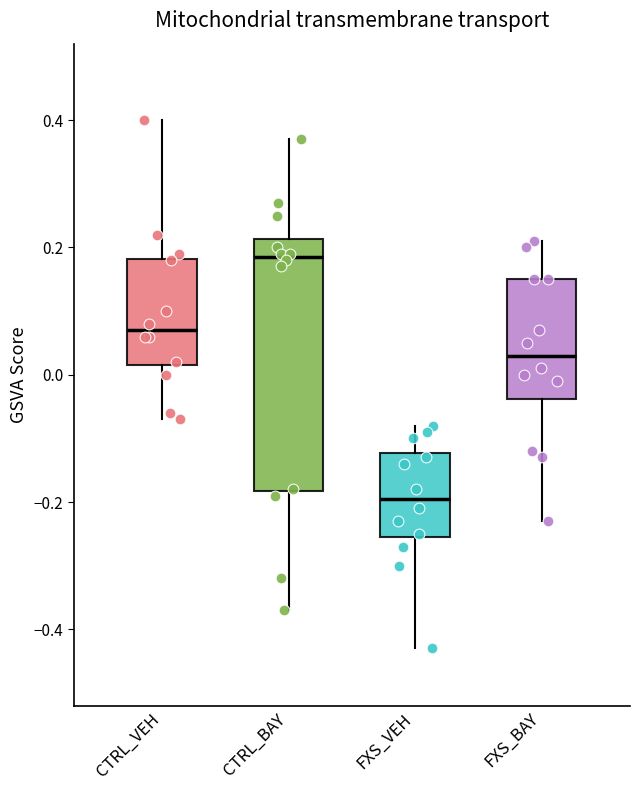

Where does the upper whisker of the box for FXS_BAY end on the y-axis? The values are not printed on the chart, so give them approximately, as read against the axis.

0.22